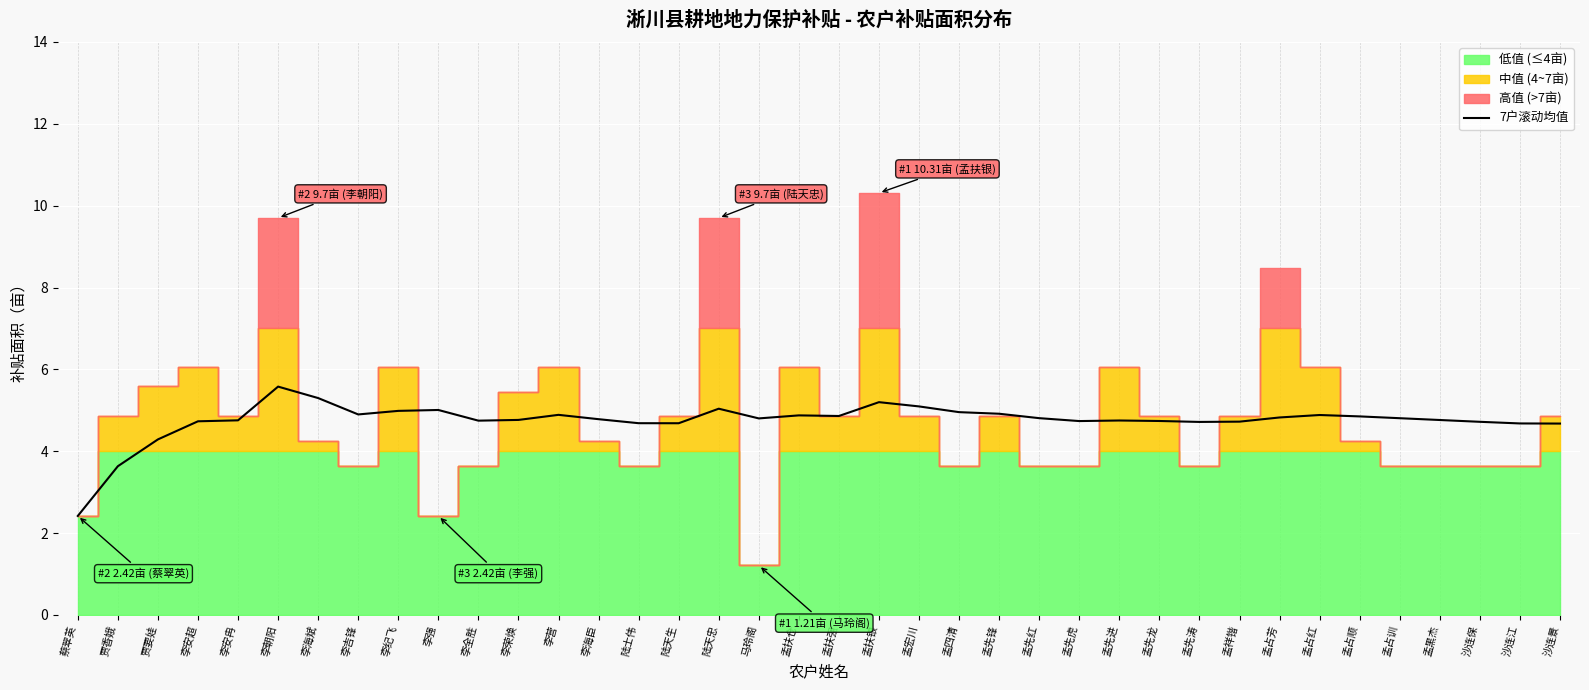

Which category has the highest value in the 7户滚动均值 series?

李朝阳